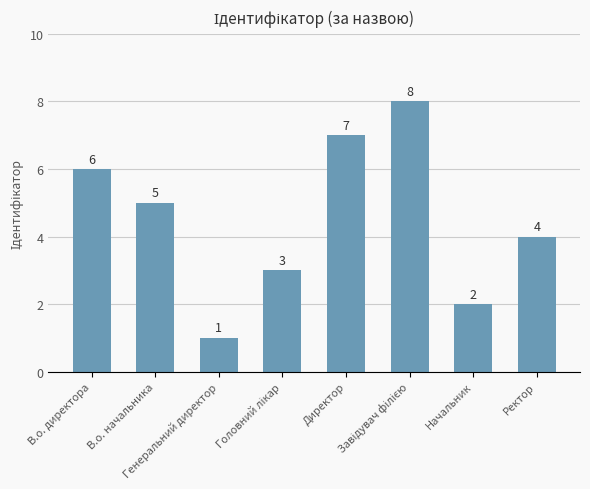

How many bars are there in total?

8